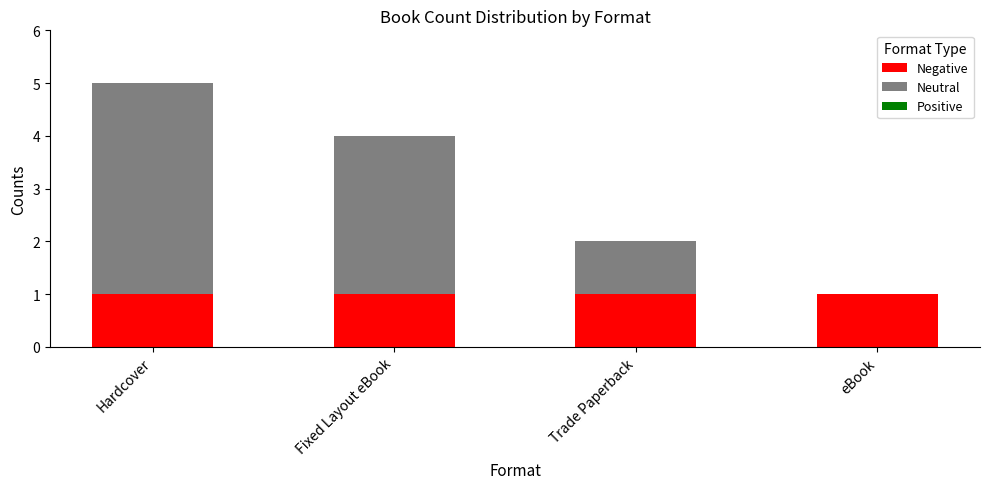

What is the total value across all series at Trade Paperback?

2